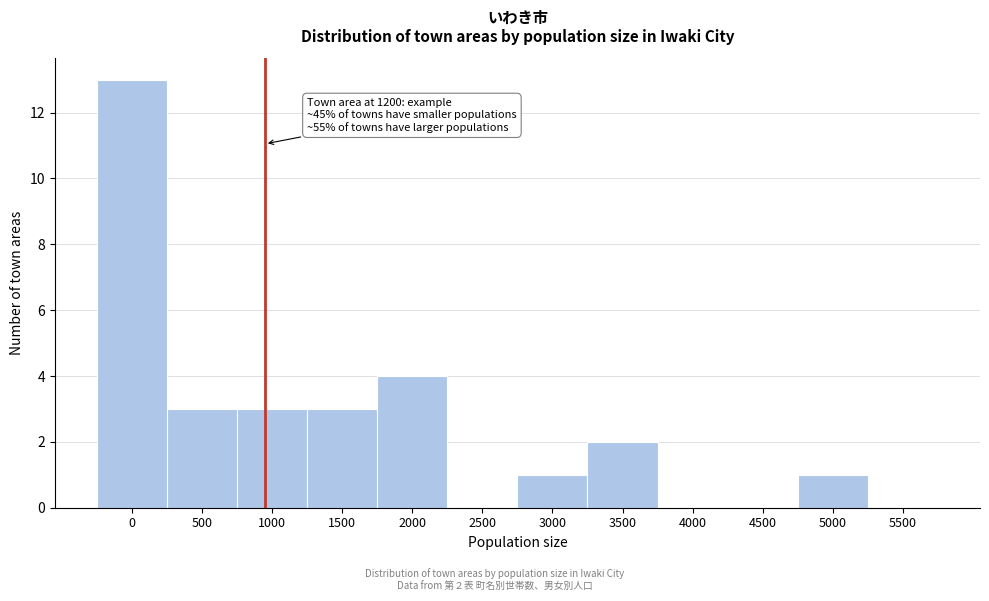

Reading left to right, extract all data points from this chart.

0=13	500=3	1000=3	1500=3	2000=4	2500=0	3000=1	3500=2	4000=0	4500=0	5000=1	5500=0